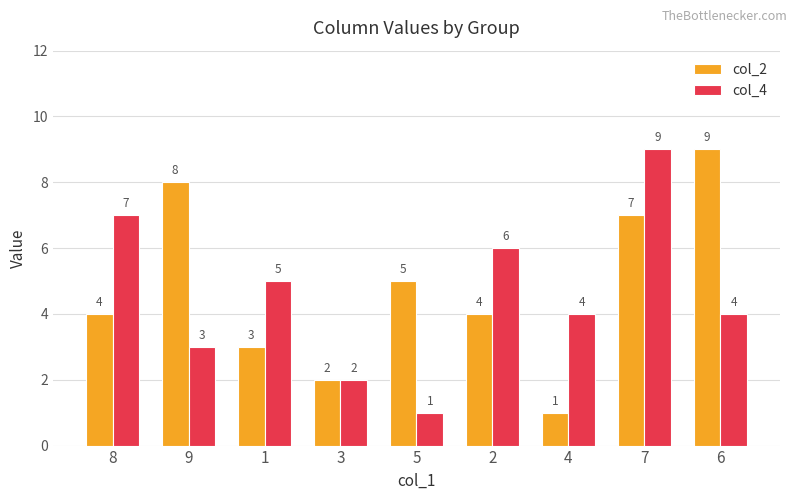

Between 4 and 6, which series saw the biggest shift?

col_2